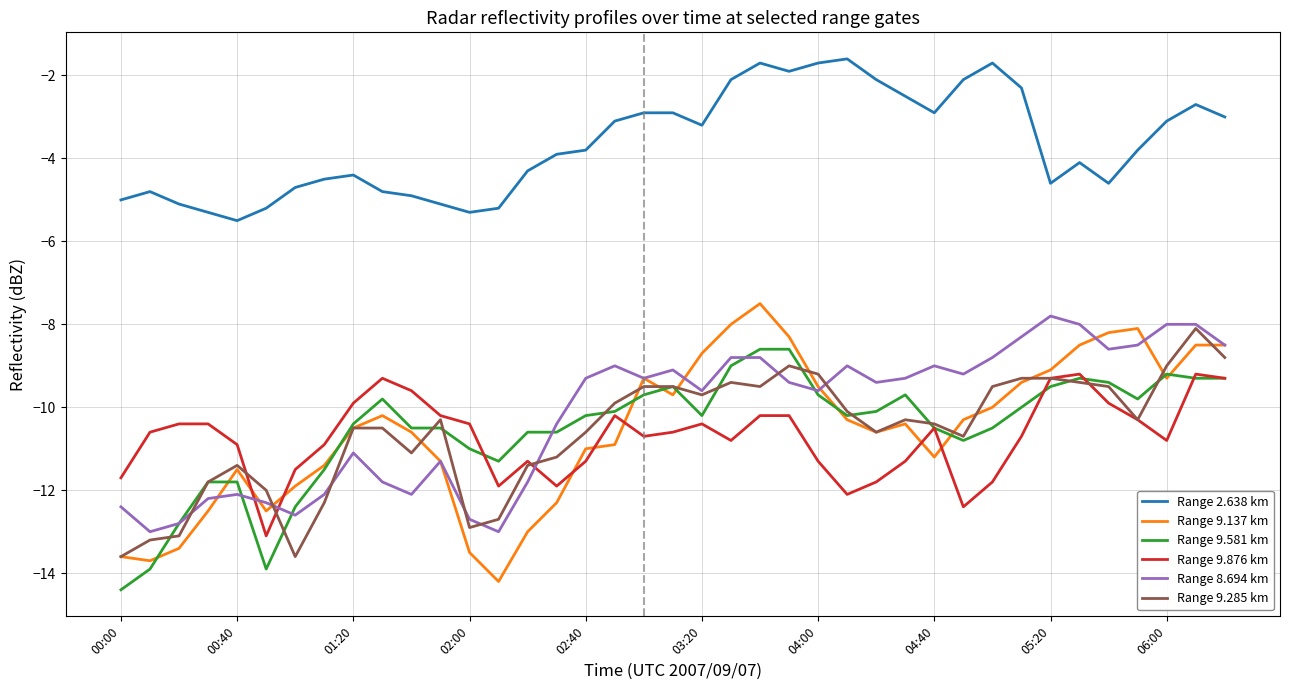

What is the average value of the Range 9.137 km series?

-10.5